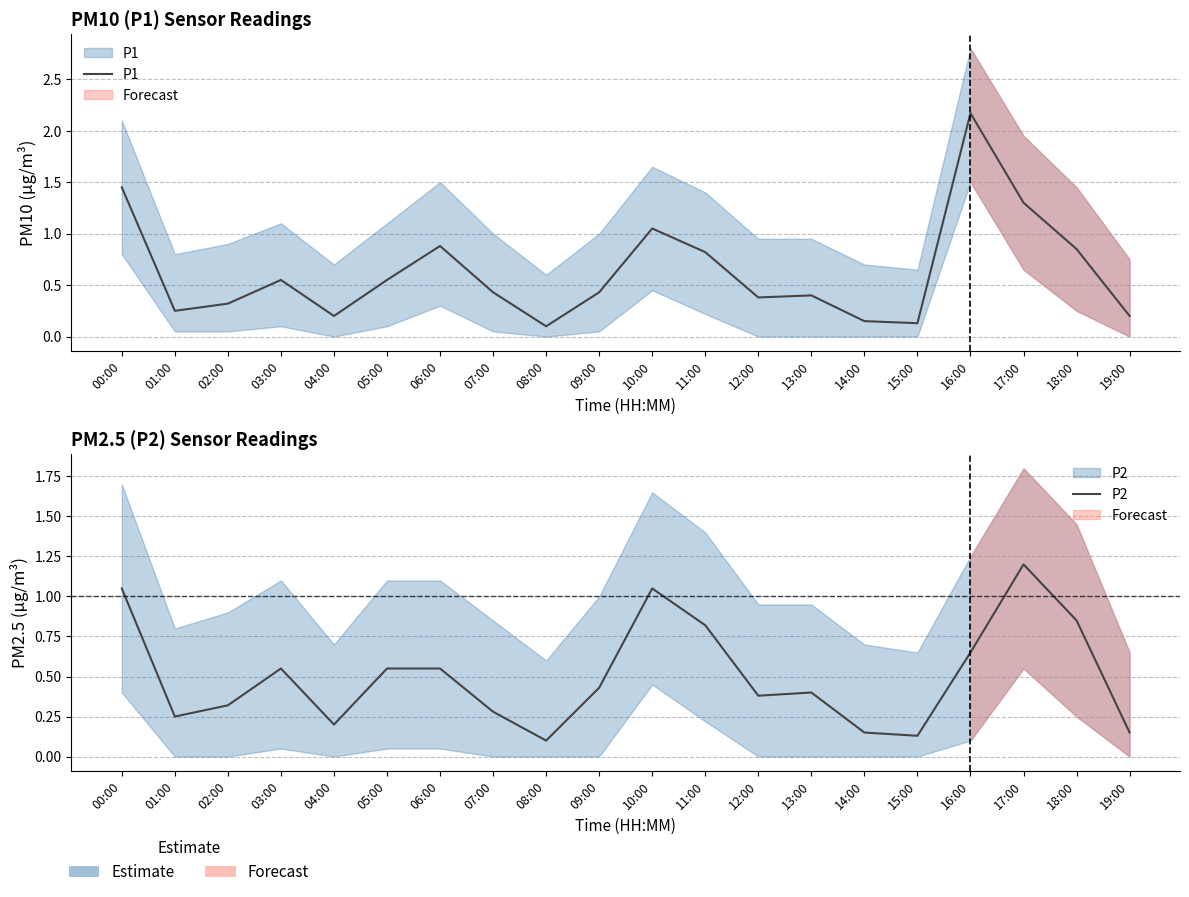

Rank the categories by P2 value from highest to lowest.

17:00, 00:00, 10:00, 18:00, 11:00, 16:00, 03:00, 05:00, 06:00, 09:00, 13:00, 12:00, 02:00, 07:00, 01:00, 04:00, 14:00, 19:00, 15:00, 08:00